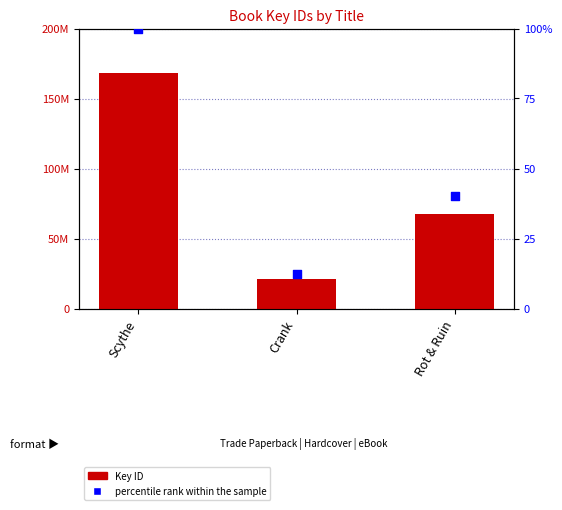

Which series has the largest total across all categories?

Key ID